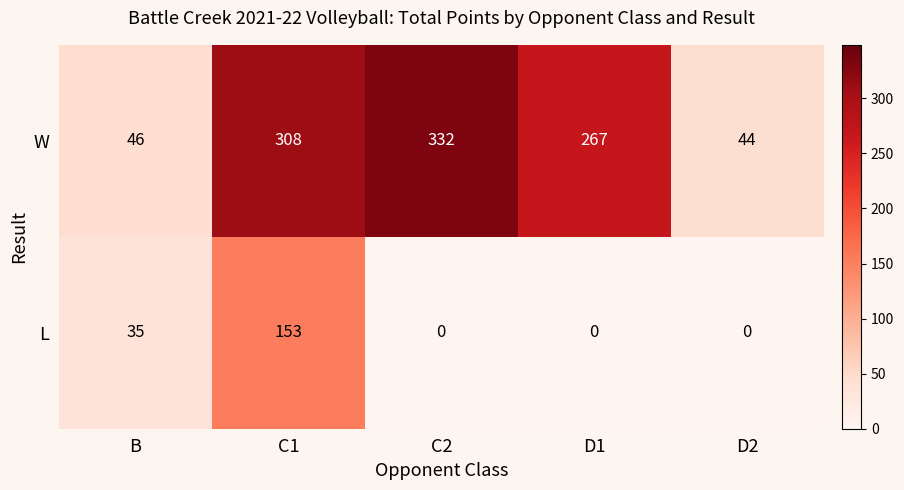

What is the difference between the highest and lowest values at C2?

332